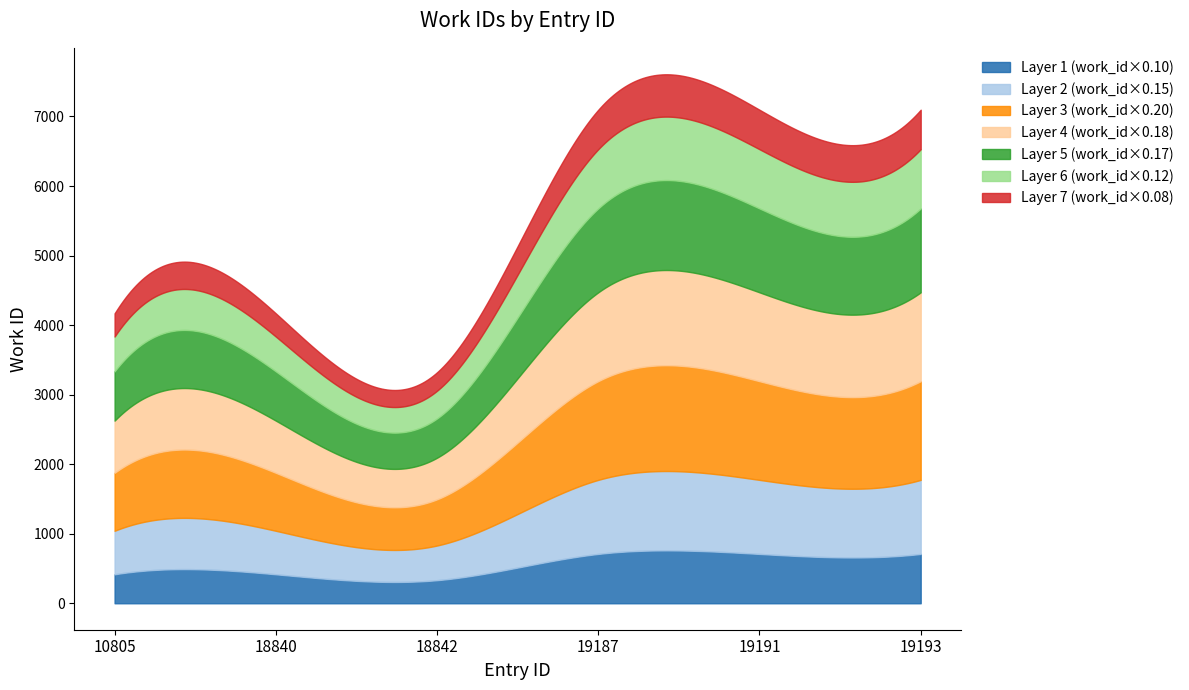

Count the values in the range 4169 to 7097.

5